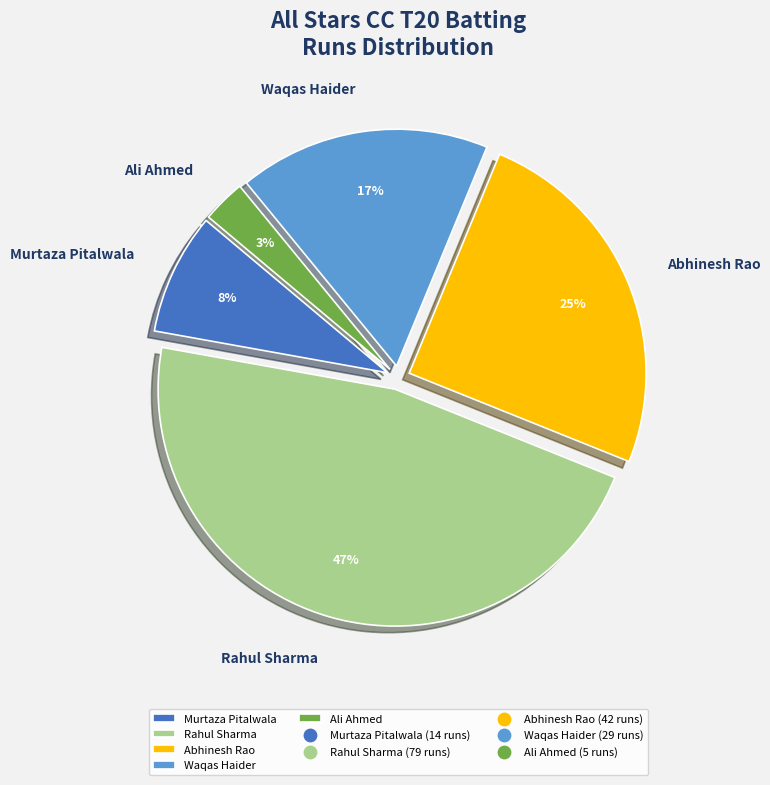

Is the sum of Ali Ahmed and Abhinesh Rao greater than half?

No